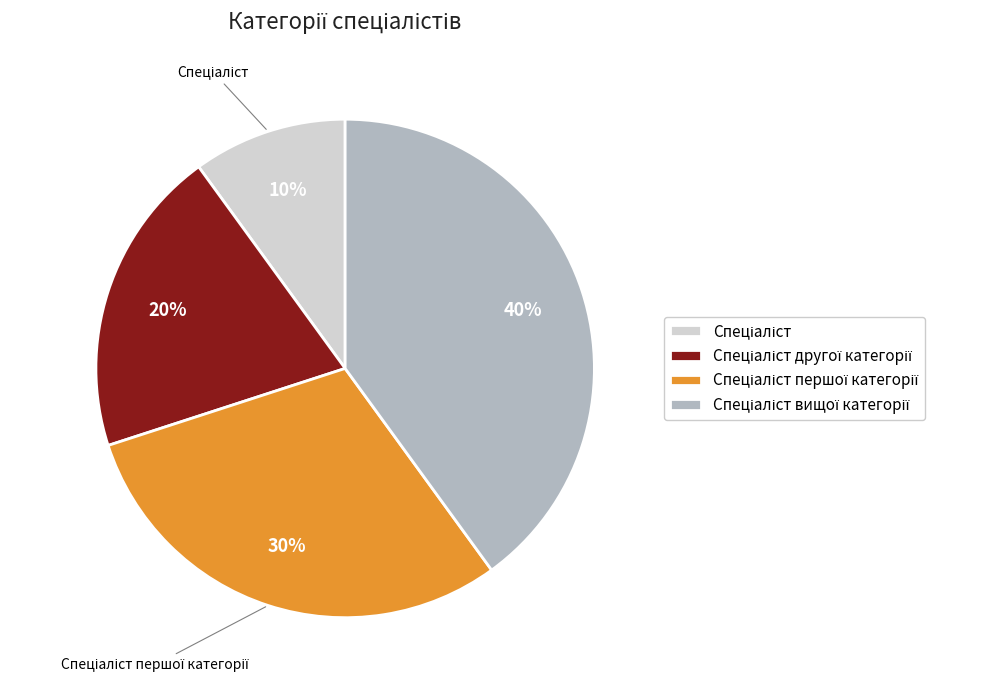

Is there any slice that represents more than half of the pie?

No